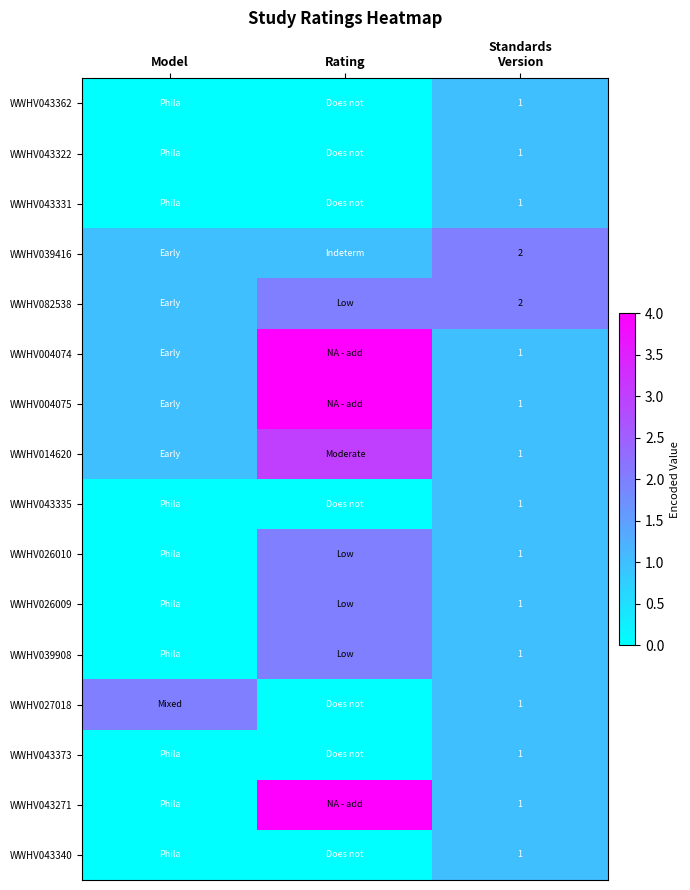

Between Rating and Model, which is larger?

Rating